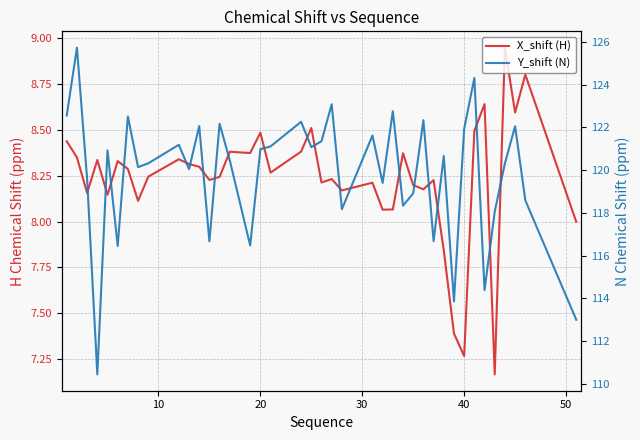

In X_shift (H), how many points are lower than both neighbors (excluding endpoints)?

13